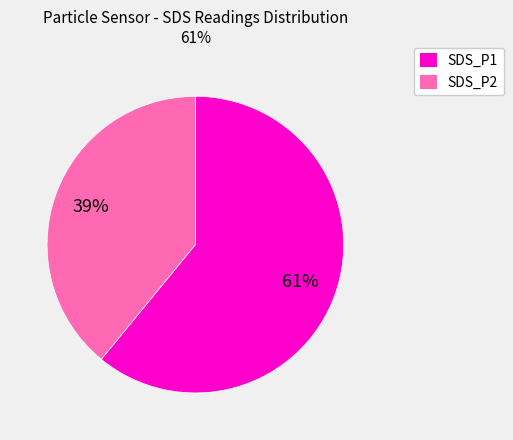

To the nearest percent, what is the average slice percentage?

50%